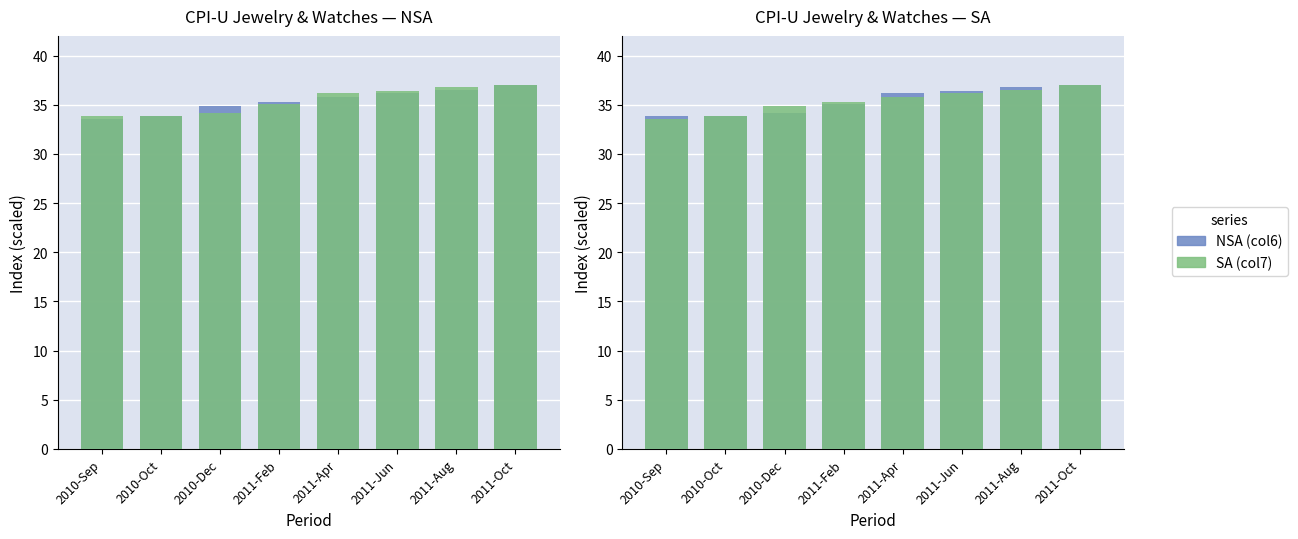

Between 2010-Sep and 2011-Feb, which series saw the biggest shift?

SA